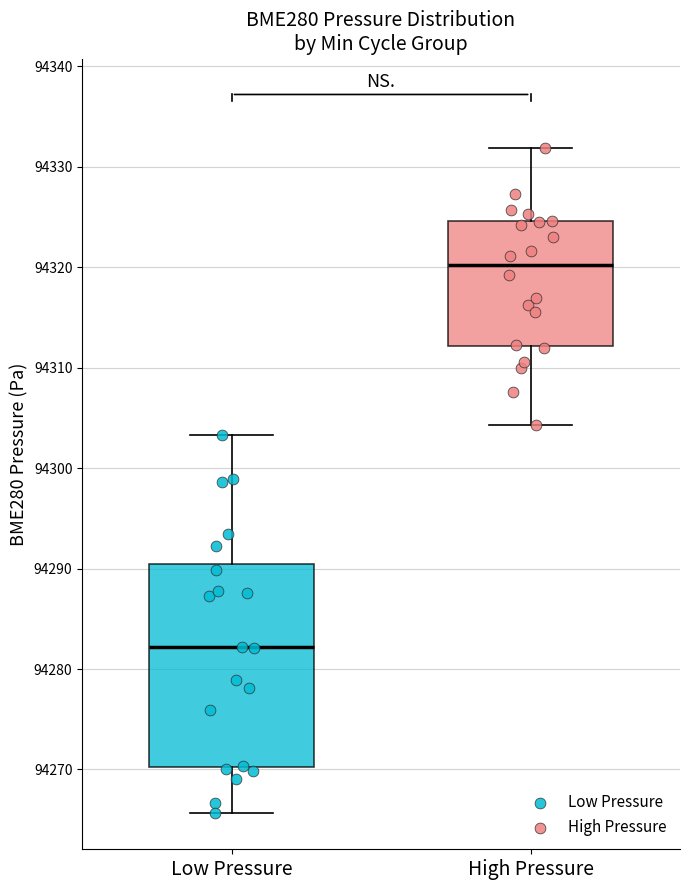

Reading left to right, transcribe this box plot: for each box, give where its median line is, the range the box spans, and where its two whiskers end, as read against the y-axis. The values are not printed on the chart, so give them approximately, as read against the axis.

Low Pressure: median 94282, box 94270 to 94290, whiskers 94266 to 94303
High Pressure: median 94320, box 94312 to 94325, whiskers 94304 to 94332